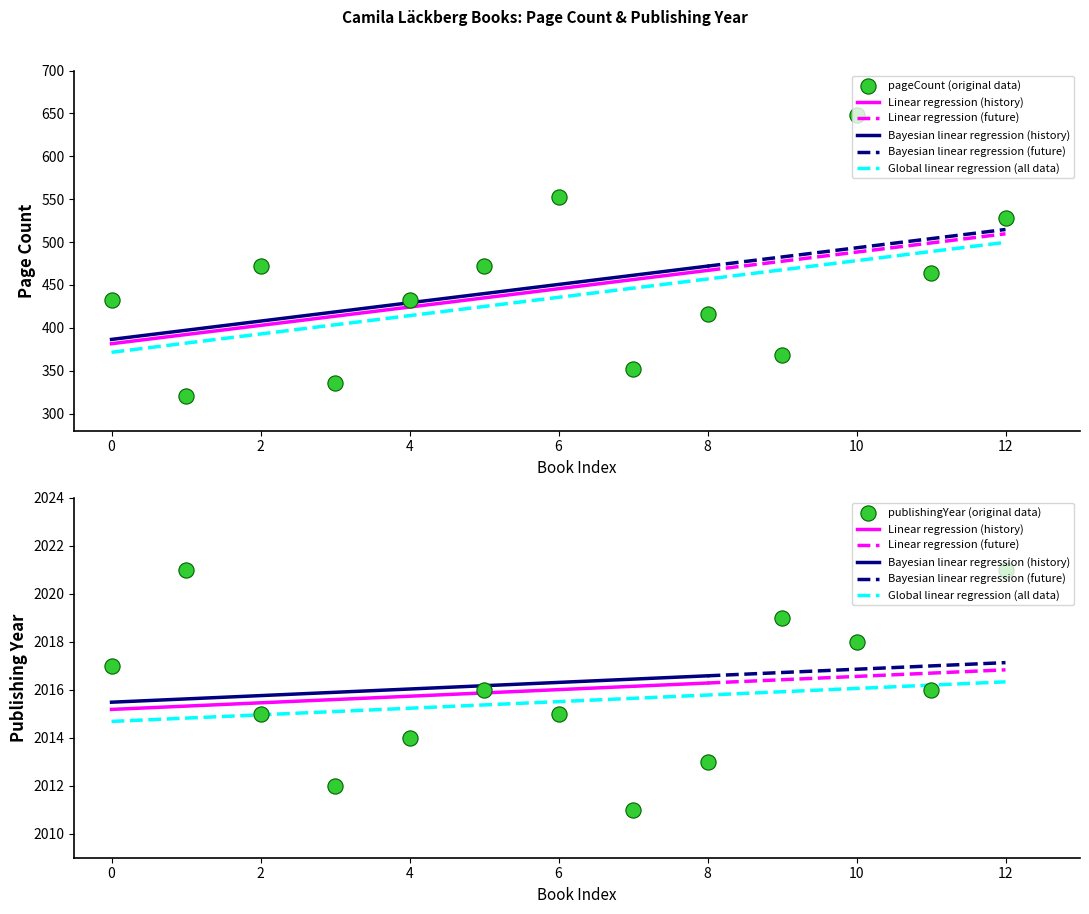

Which series has the largest total across all categories?

publishingYear